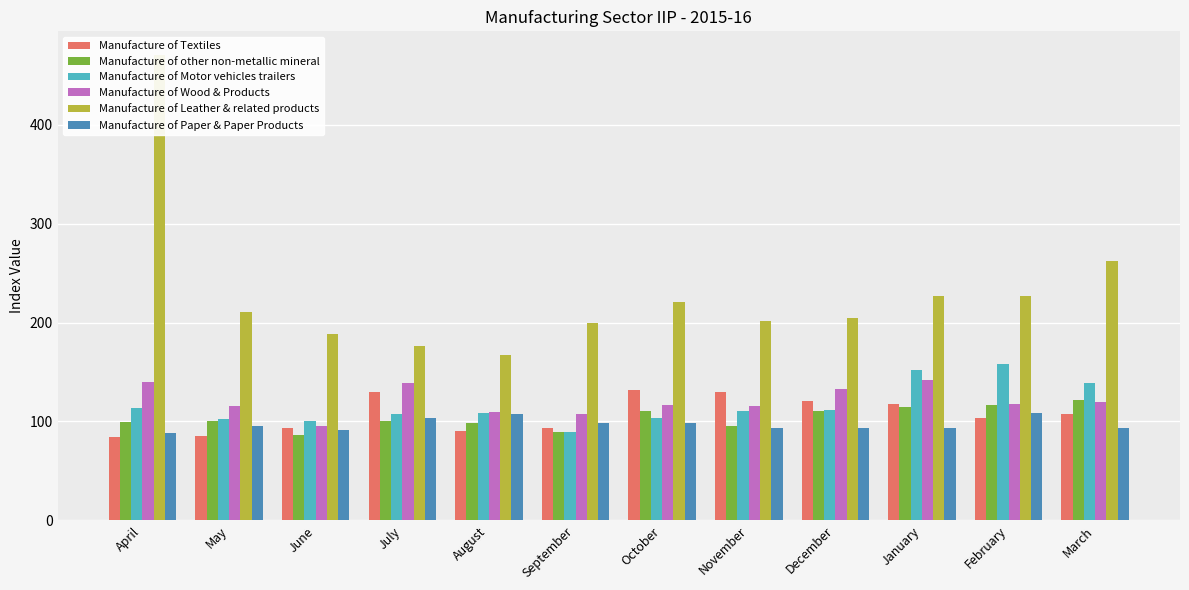

What is the smallest value displayed?

84.4